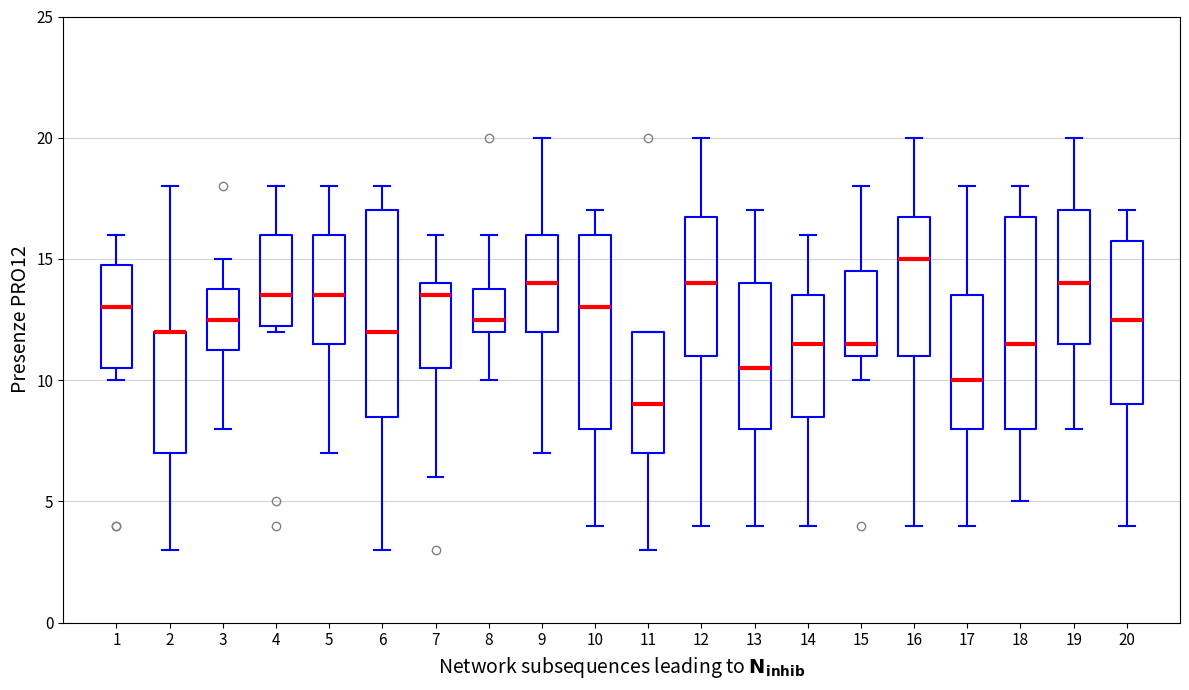

Reading left to right, transcribe this box plot: for each box, give where its median line is, the range the box spans, and where its two whiskers end, as read against the y-axis. The values are not printed on the chart, so give them approximately, as read against the axis.

1: median 13.0, box 10.5 to 15.0, whiskers 10.0 to 16.0
2: median 12.0 (drawn on the box's upper edge), box 7.0 to 12.0, whiskers 3.0 to 18.0
3: median 12.5, box 11.5 to 14.0, whiskers 8.0 to 15.0
4: median 13.5, box 12.5 to 16.0, whiskers 12.0 to 18.0
5: median 13.5, box 11.5 to 16.0, whiskers 7.0 to 18.0
6: median 12.0, box 8.5 to 17.0, whiskers 3.0 to 18.0
7: median 13.5, box 10.5 to 14.0, whiskers 6.0 to 16.0
8: median 12.5, box 12.0 to 14.0, whiskers 10.0 to 16.0
9: median 14.0, box 12.0 to 16.0, whiskers 7.0 to 20.0
10: median 13.0, box 8.0 to 16.0, whiskers 4.0 to 17.0
11: median 9.0, box 7.0 to 12.0, whiskers 3.0 to 12.0
12: median 14.0, box 11.0 to 17.0, whiskers 4.0 to 20.0
13: median 10.5, box 8.0 to 14.0, whiskers 4.0 to 17.0
14: median 11.5, box 8.5 to 13.5, whiskers 4.0 to 16.0
15: median 11.5, box 11.0 to 14.5, whiskers 10.0 to 18.0
16: median 15.0, box 11.0 to 17.0, whiskers 4.0 to 20.0
17: median 10.0, box 8.0 to 13.5, whiskers 4.0 to 18.0
18: median 11.5, box 8.0 to 17.0, whiskers 5.0 to 18.0
19: median 14.0, box 11.5 to 17.0, whiskers 8.0 to 20.0
20: median 12.5, box 9.0 to 16.0, whiskers 4.0 to 17.0